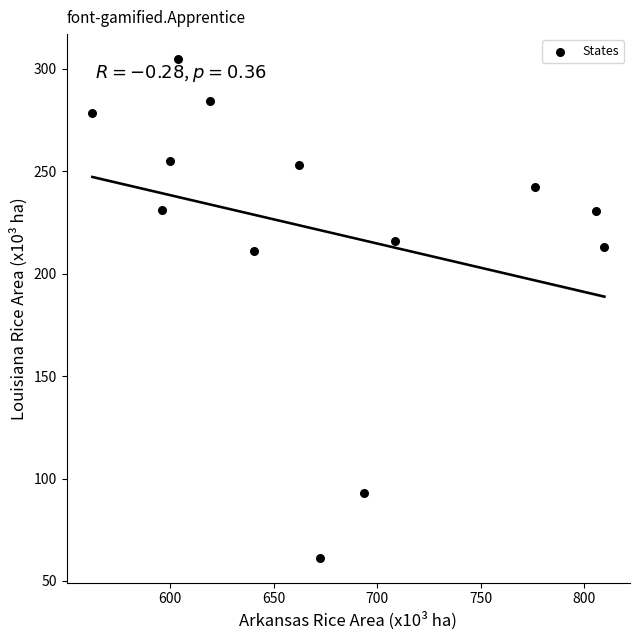

What is the range of X values (max minus min)?

247.3